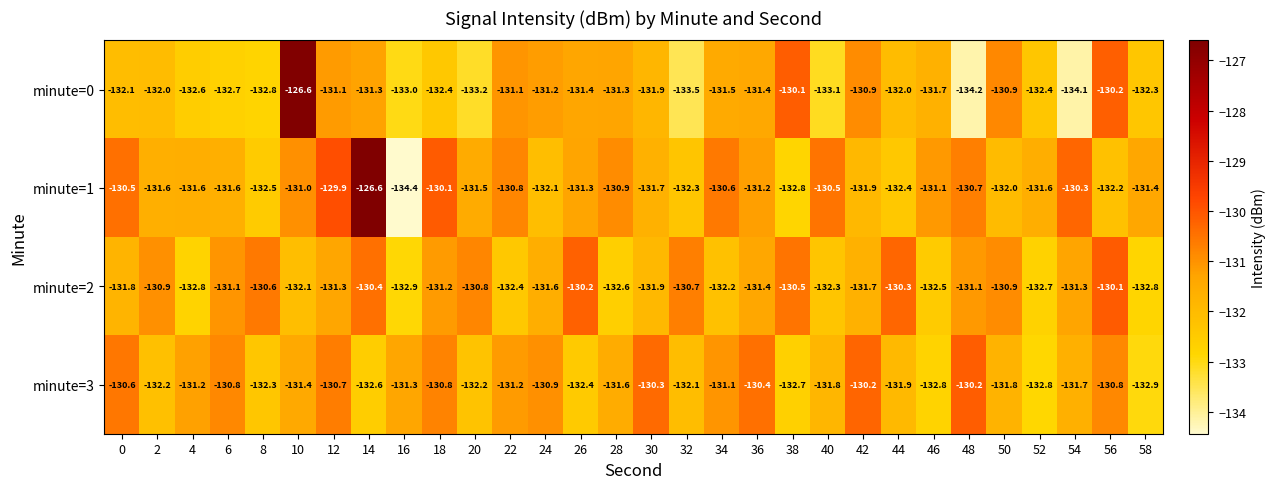

Rank the series at 42 from lowest to highest value.

minute=1, minute=2, minute=0, minute=3